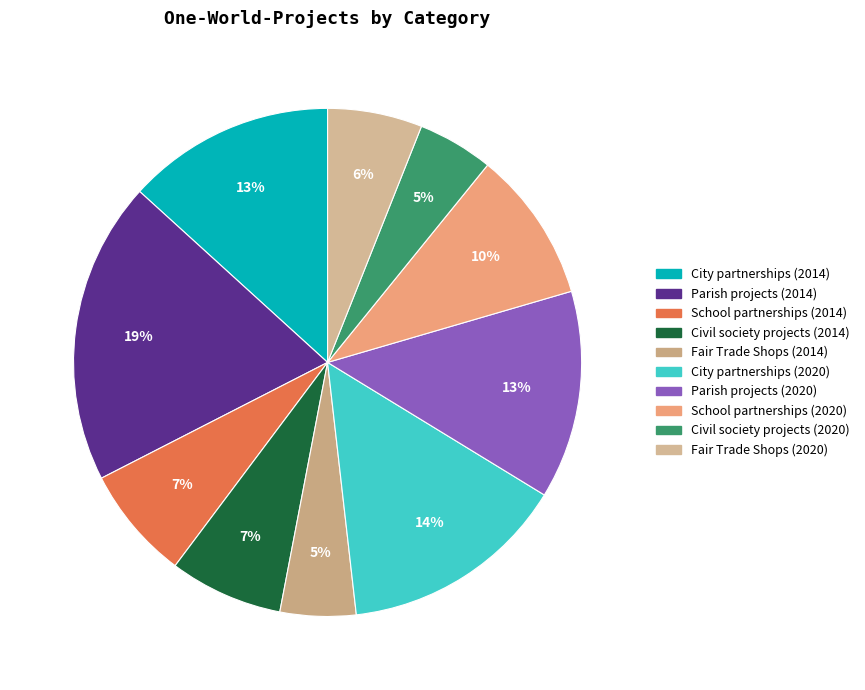

How many slices are in this pie chart?

10